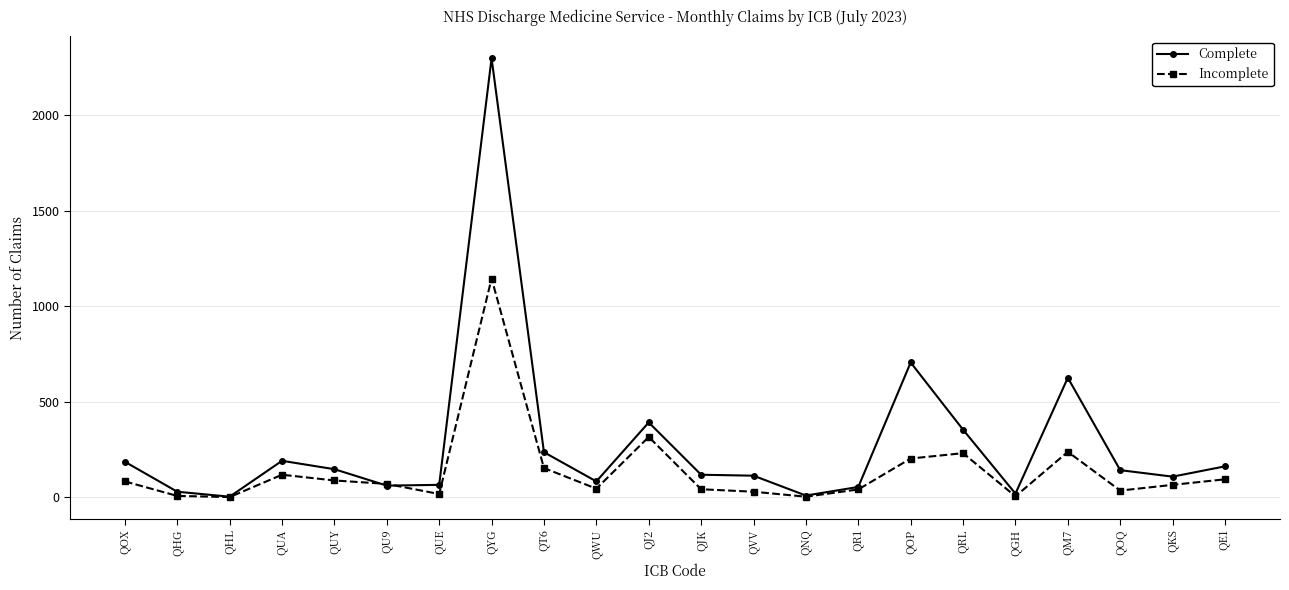

What is the maximum value shown in the chart?

2299